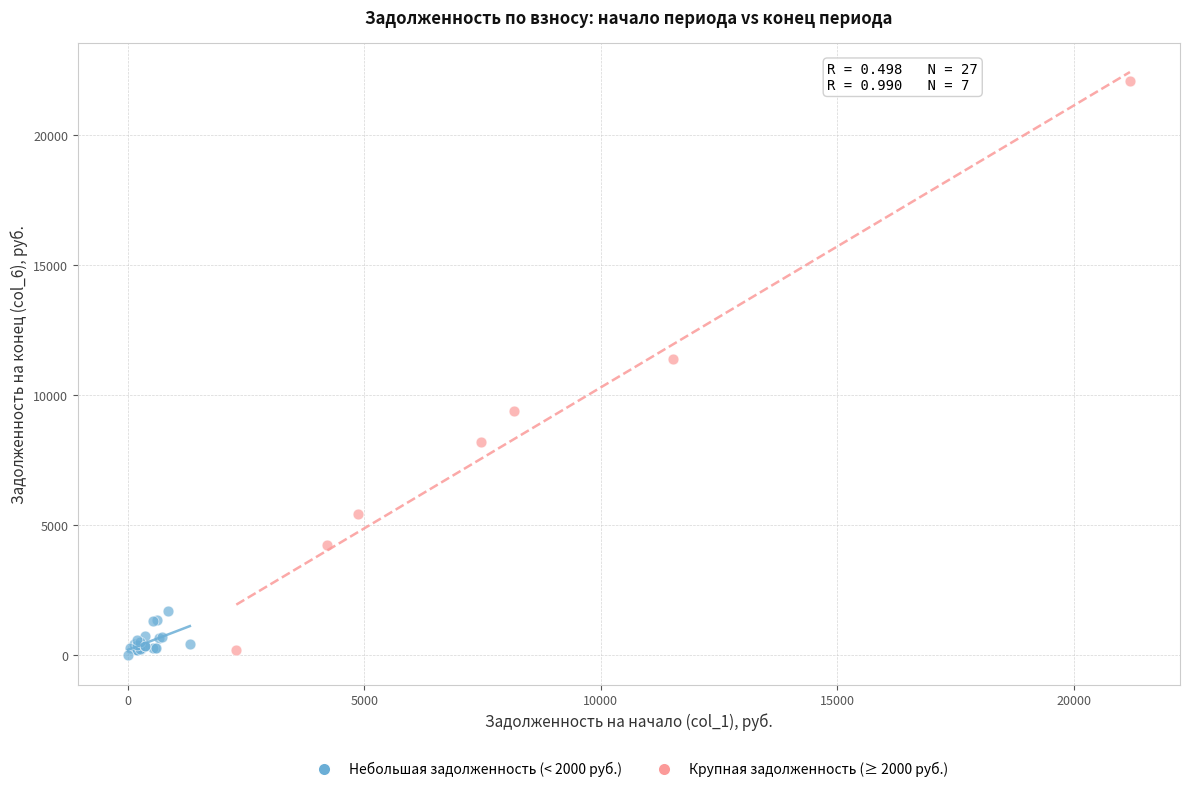

Which series reaches the maximum Y coordinate?

Крупная задолженность (≥ 2000 руб.)